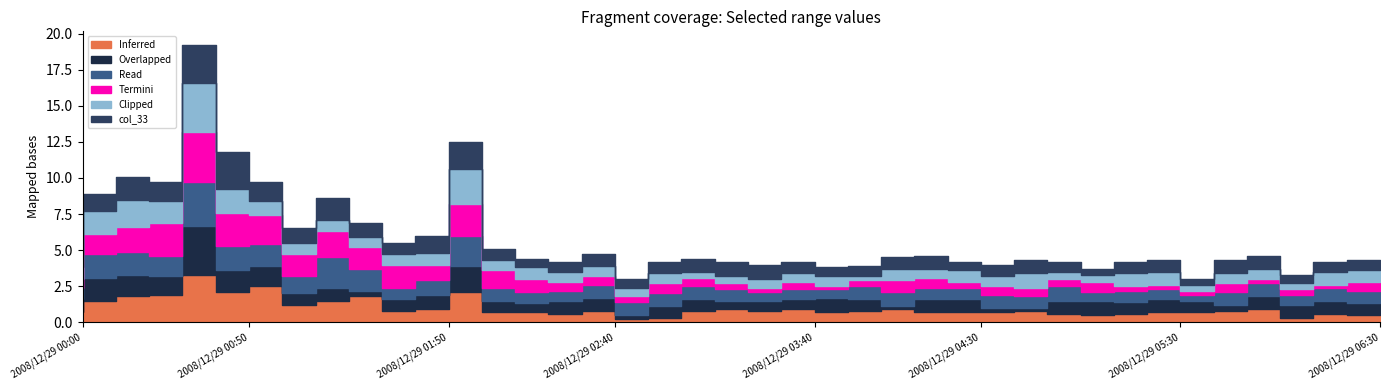

How many lines are shown in the chart?

6